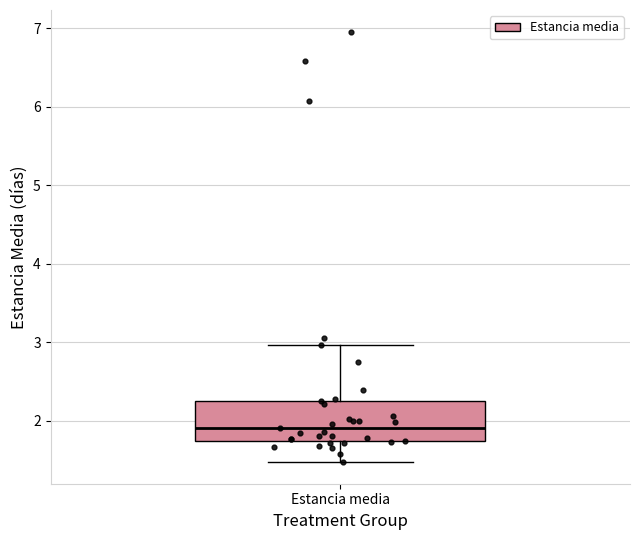

Transcribe this box plot: give where the median line is, the range the box spans, and where the two whiskers end, as read against the y-axis. The values are not printed on the chart, so give them approximately, as read against the axis.

median 1.9, box 1.7 to 2.3, whiskers 1.5 to 3.0